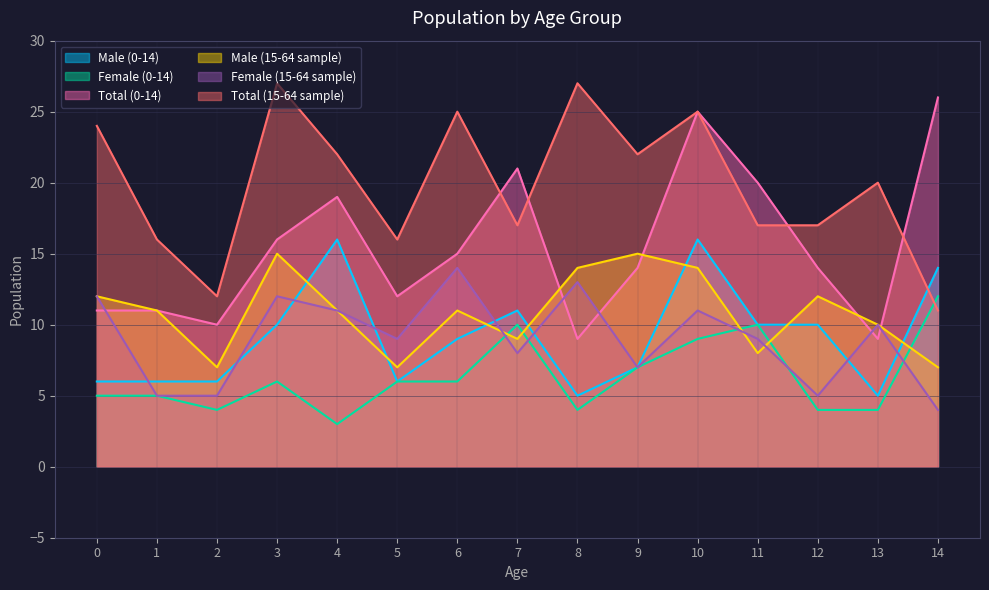

What is the spread (max minus min) of values at 2?

8